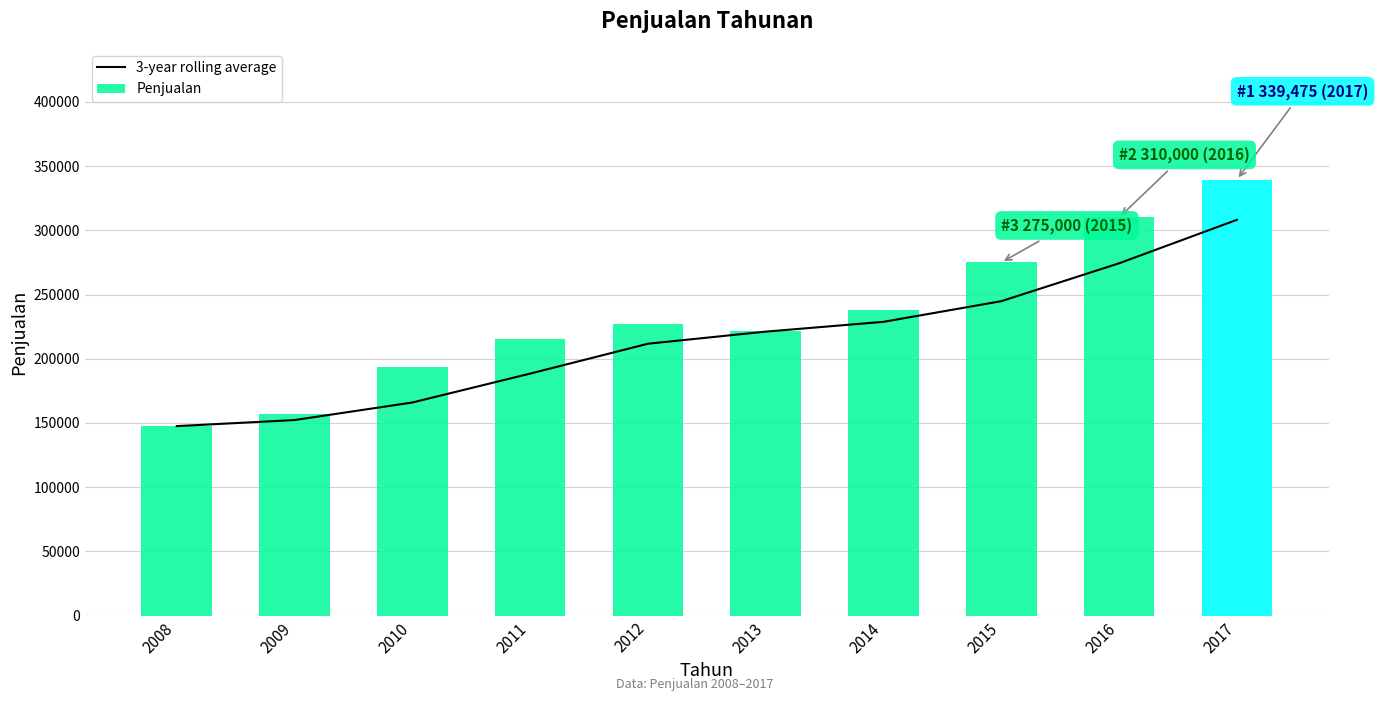

List the series in order of their peak value, highest first.

Penjualan, 3-year rolling average